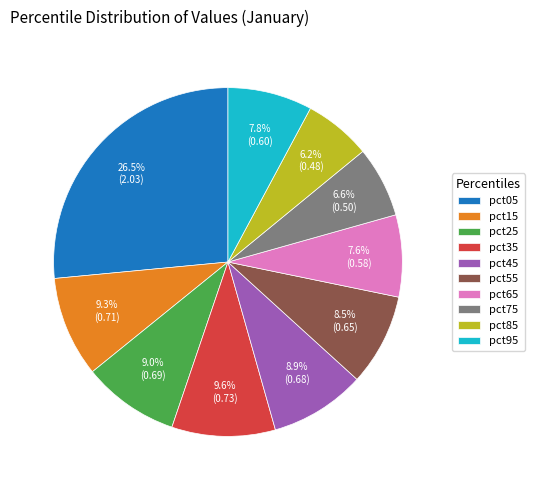

Which has a higher value, pct25 or pct35?

pct35